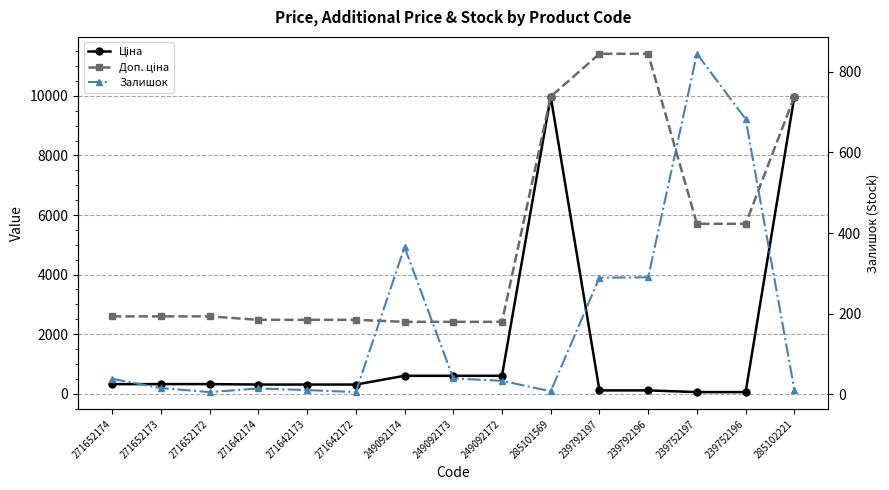

What are all the series names shown in the legend?

Ціна, Доп. ціна, Залишок